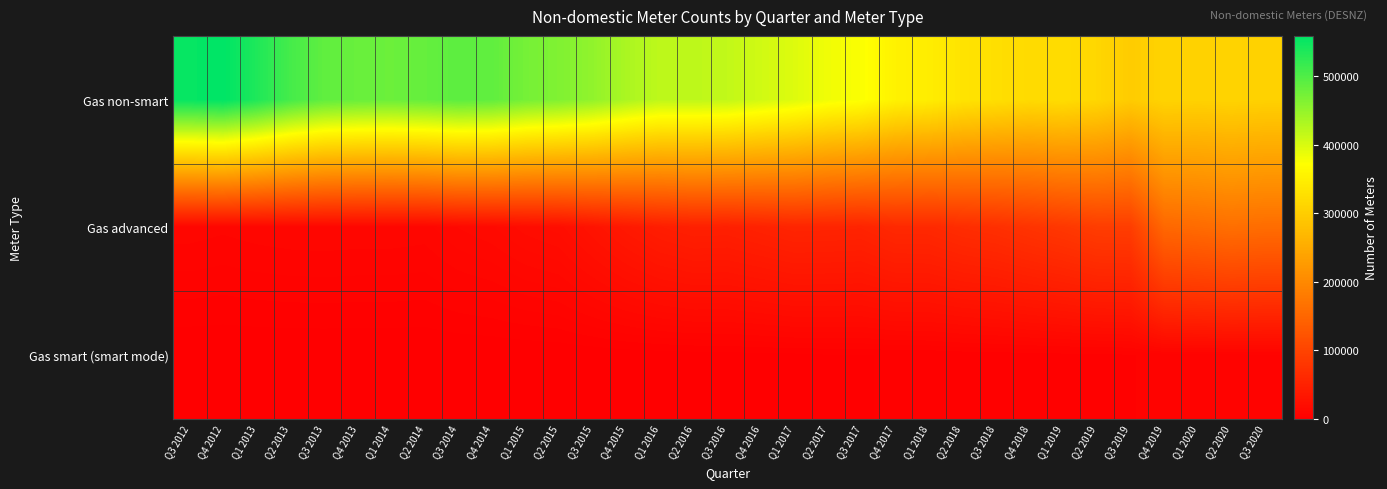

At Q3 2015, list the series in order from largest to smallest.

Gas non-smart, Gas advanced, Gas smart (smart mode)